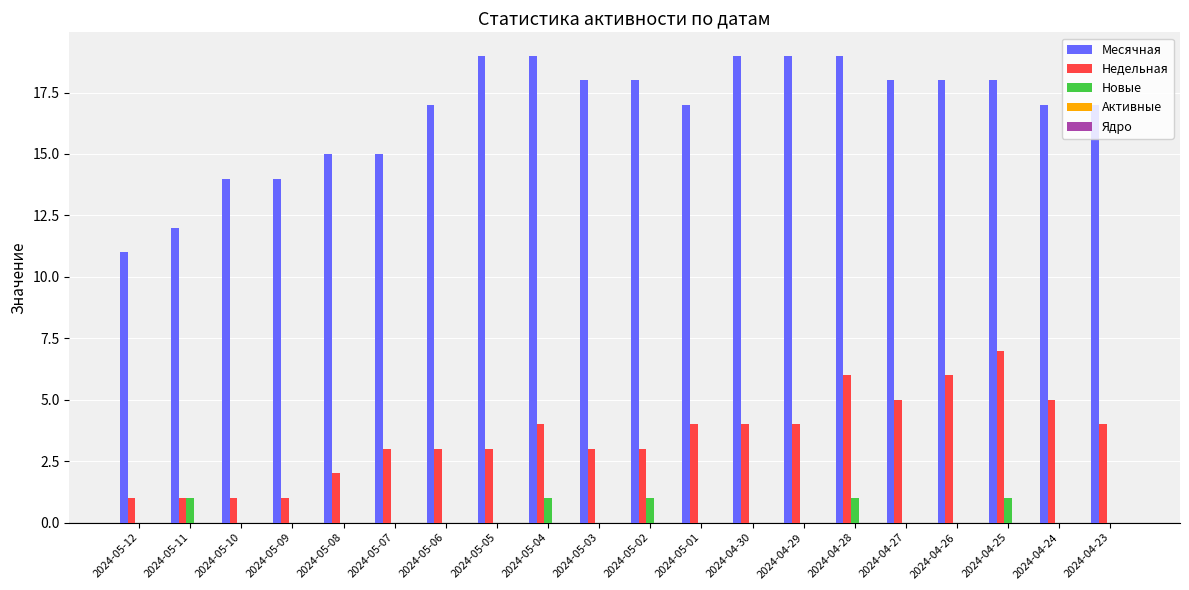

How many groups of bars are there?

20